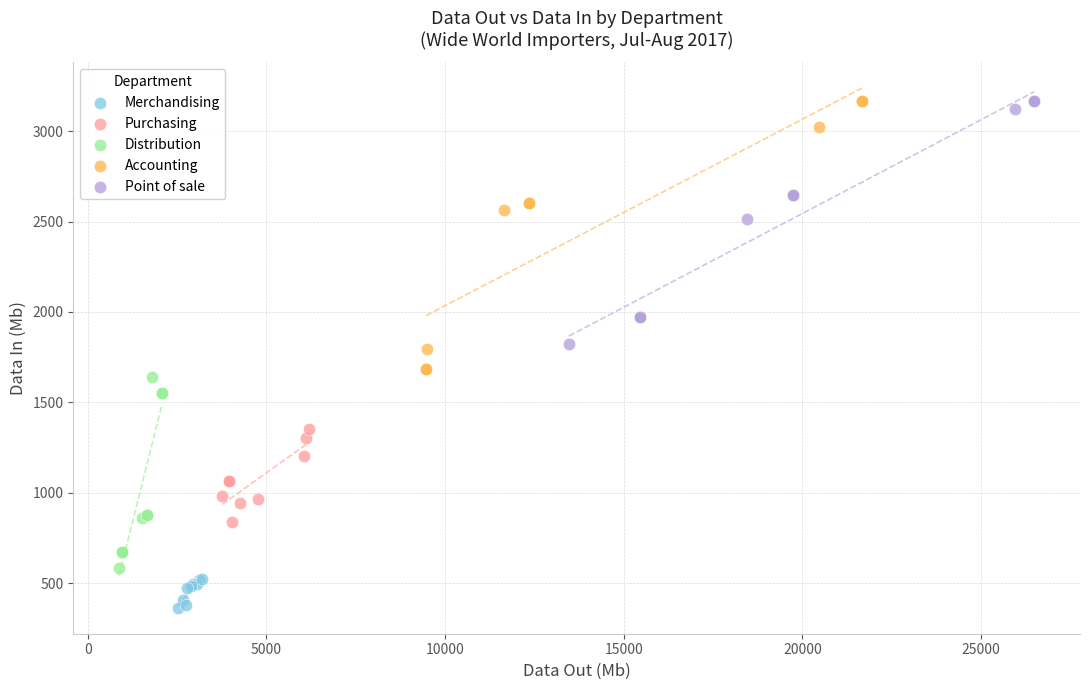

Which series contains the lowest Y value?

Merchandising